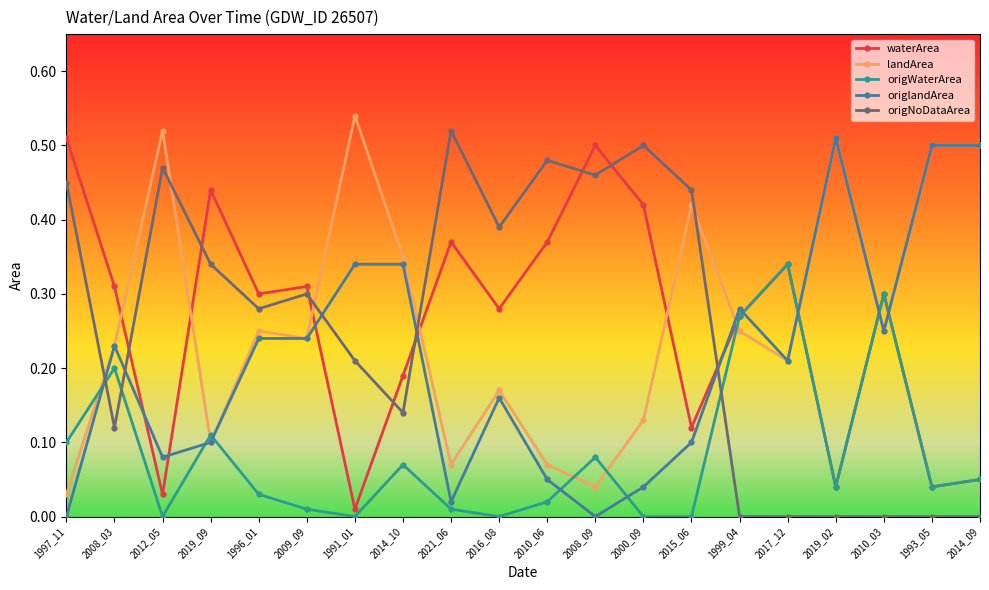

How many lines are shown in the chart?

5